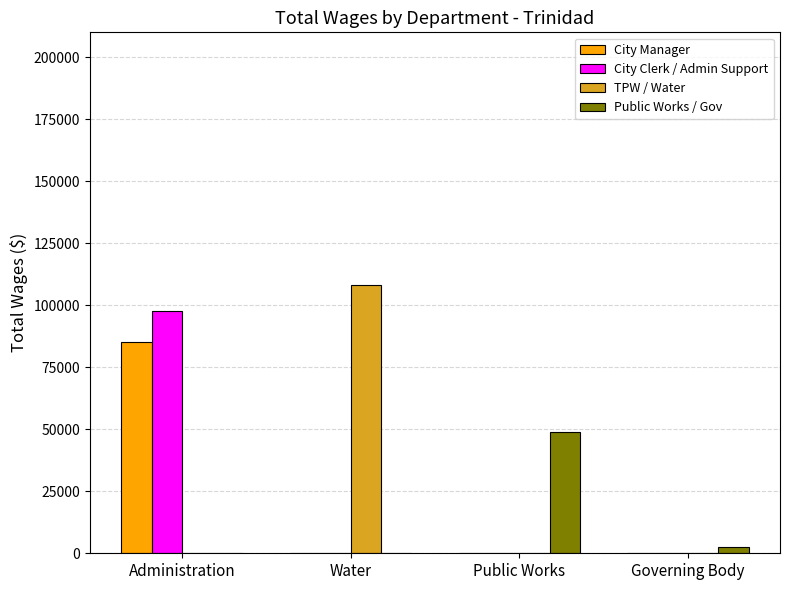

At which label is Public Works / Gov closest to 24437?

Governing Body